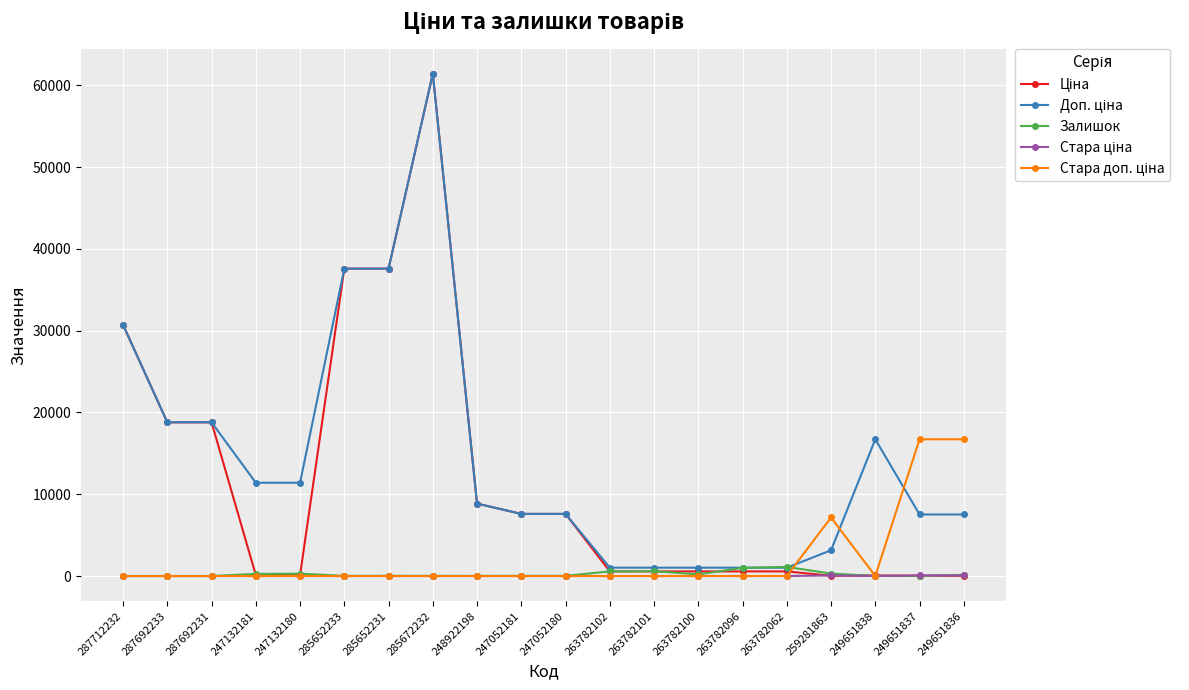

True or false: Залишок has a value of 567.0 at 263782102.

True